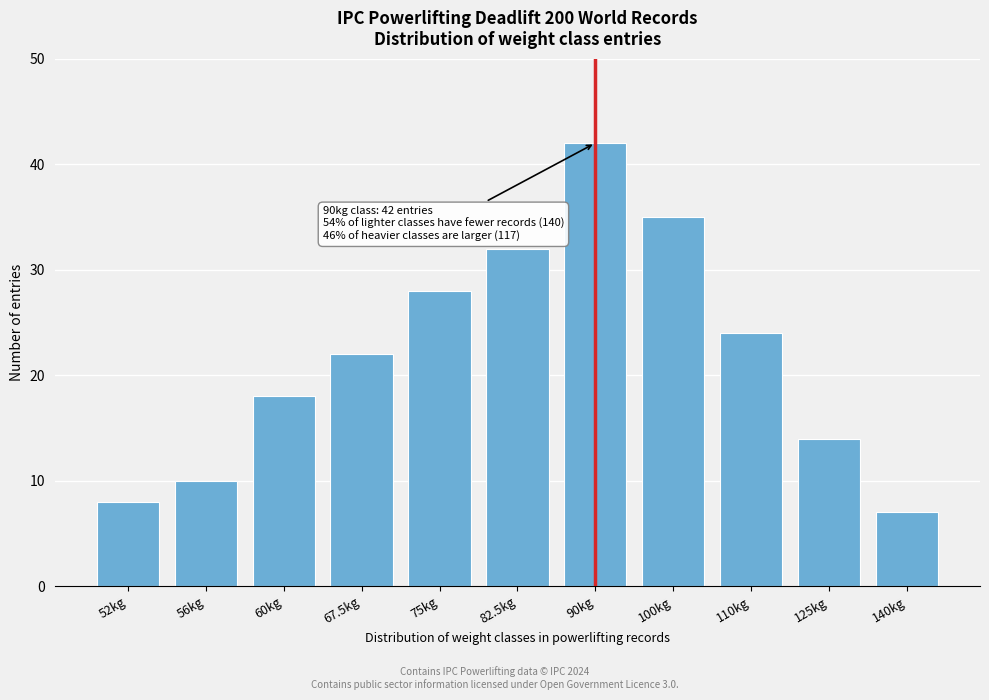

Reading right to left, list all the values displayed in this chart.

140kg=7	125kg=14	110kg=24	100kg=35	90kg=42	82.5kg=32	75kg=28	67.5kg=22	60kg=18	56kg=10	52kg=8